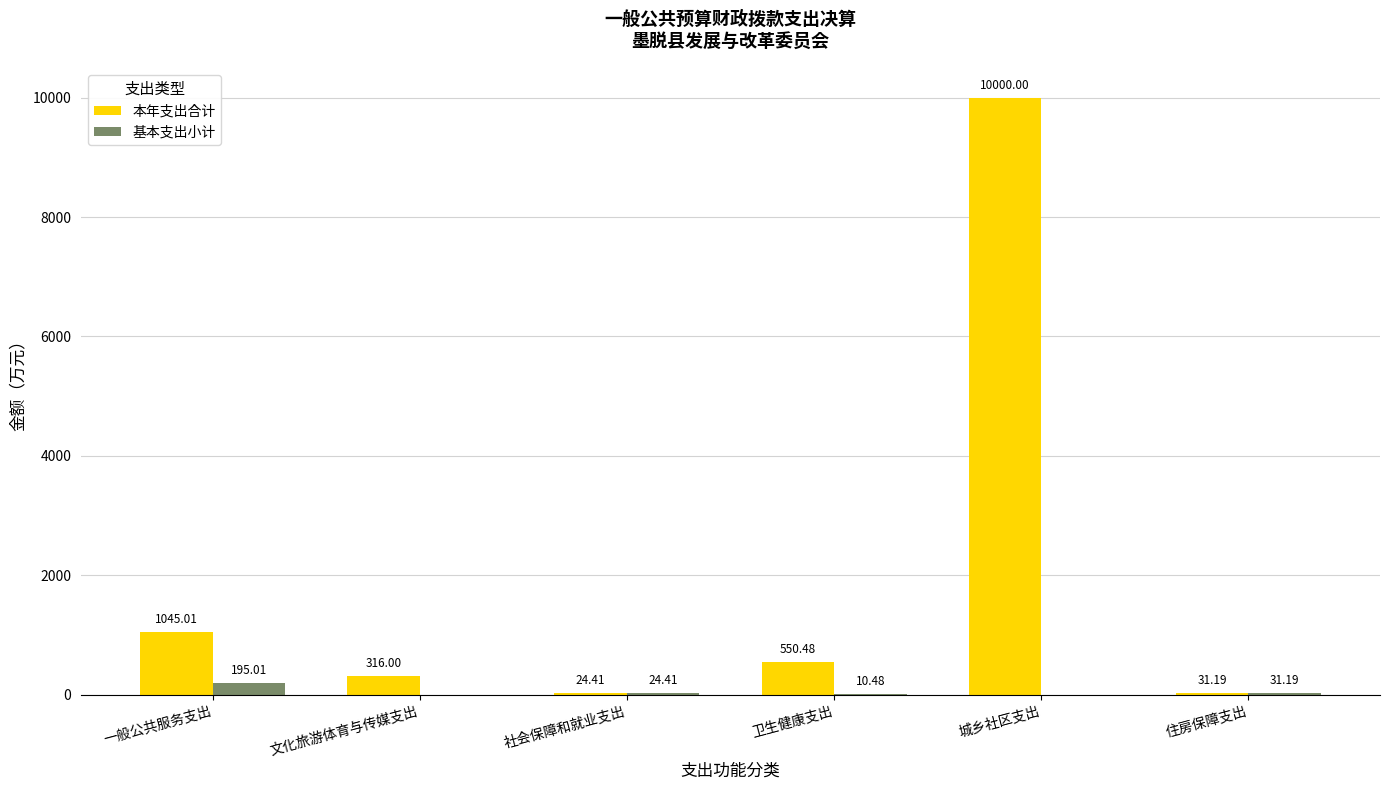

Where does the 本年支出合计 series first go above 550?

一般公共服务支出